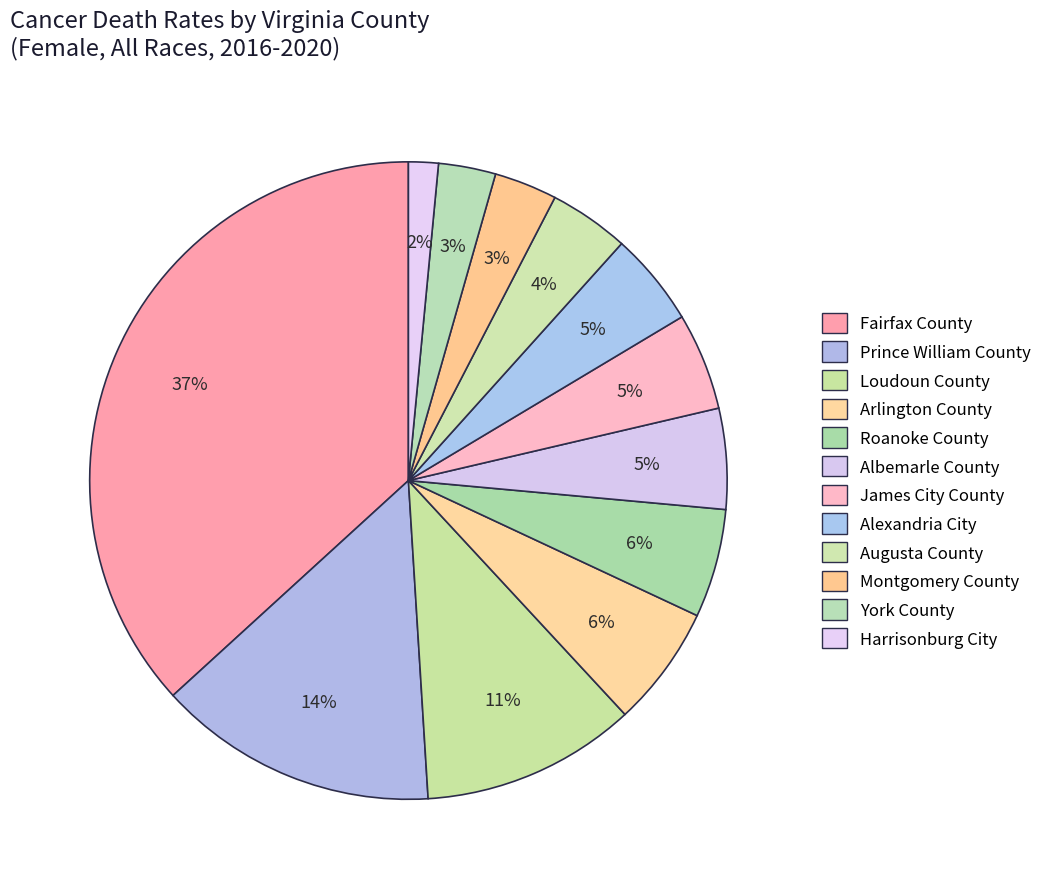

How many slices are in this pie chart?

12